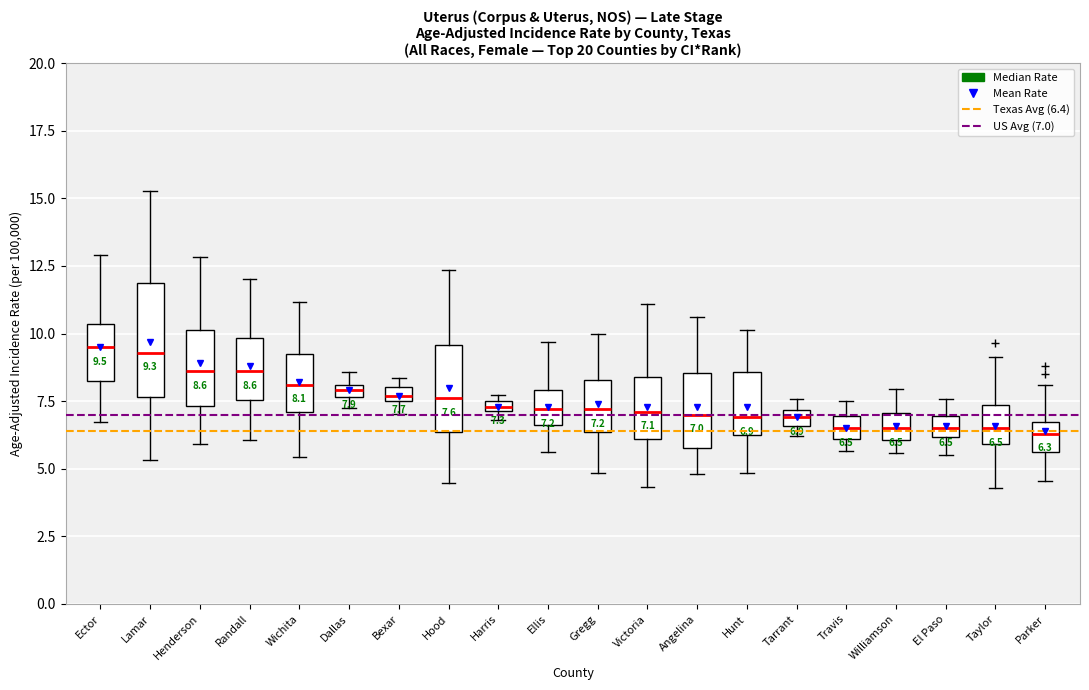

Comparing the boxes themselves (not the whiskers), which one is the tallest?

Lamar